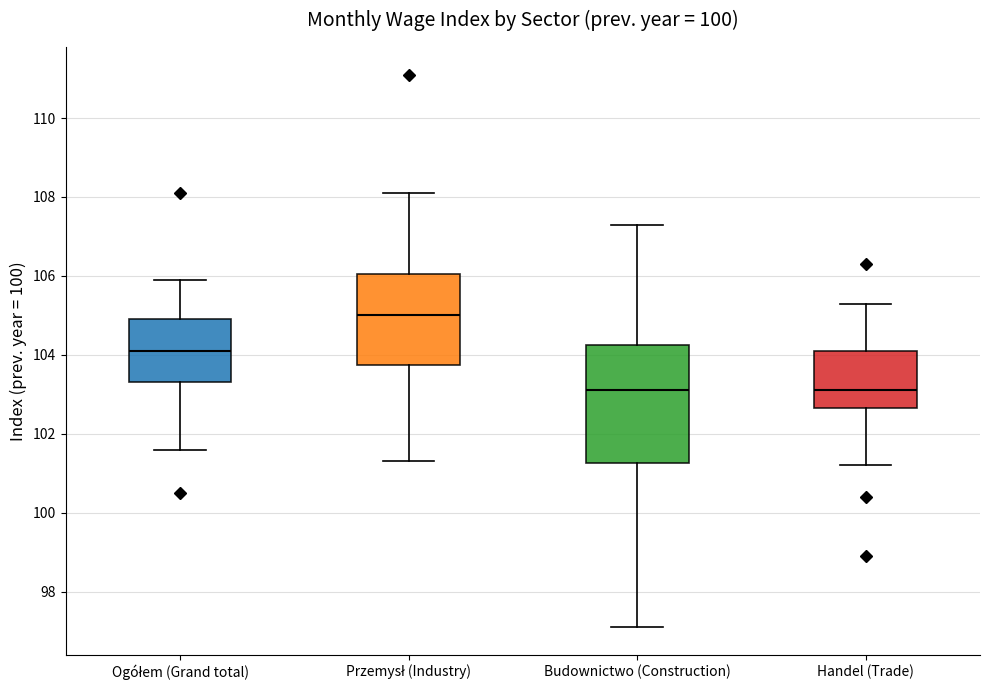

Which box is the tallest, from its lower edge to its upper edge?

Budownictwo (Construction)